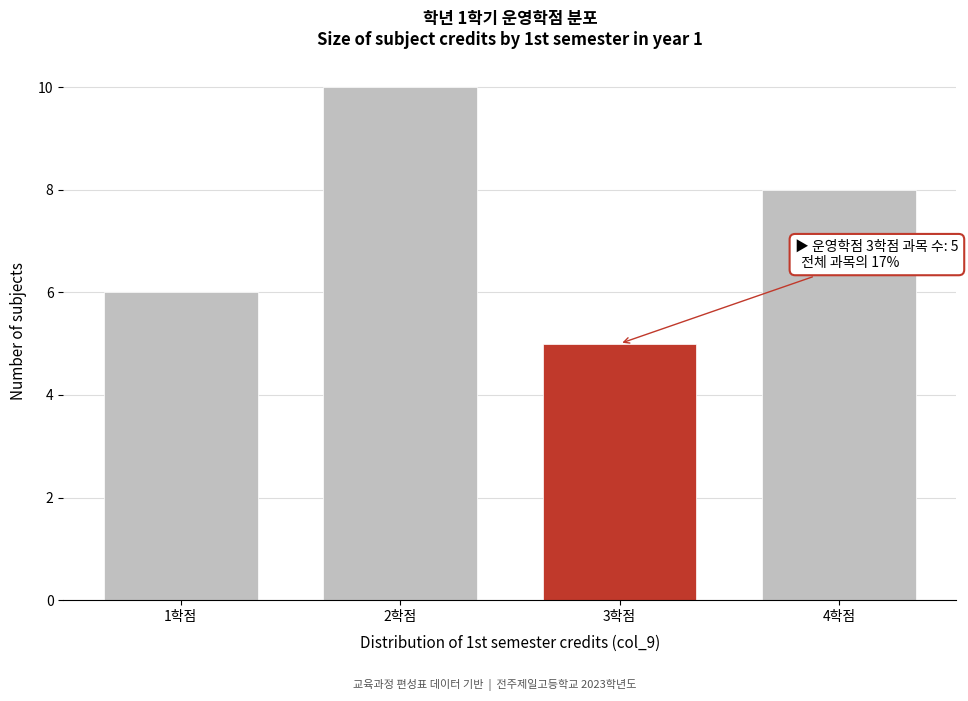

Reading left to right, transcribe all the data shown in this chart.

6	10	5	8